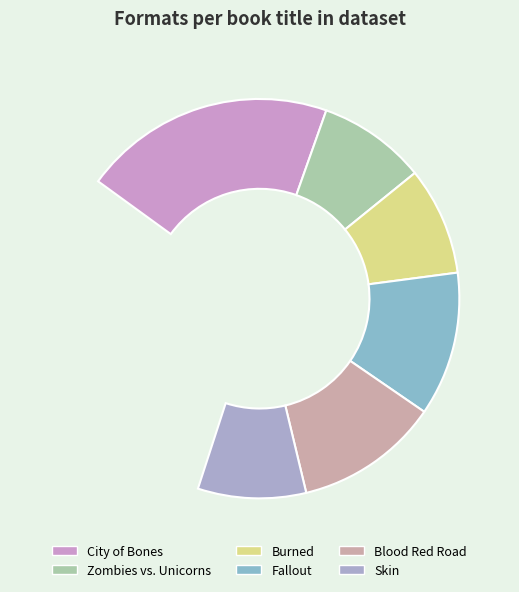

Does Skin represent more than half of the total?

No